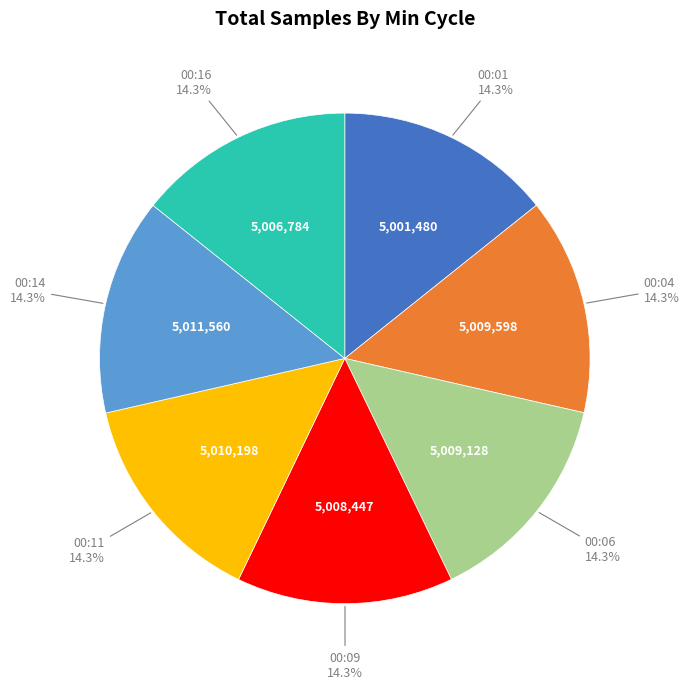

Is there any slice that represents more than half of the pie?

No